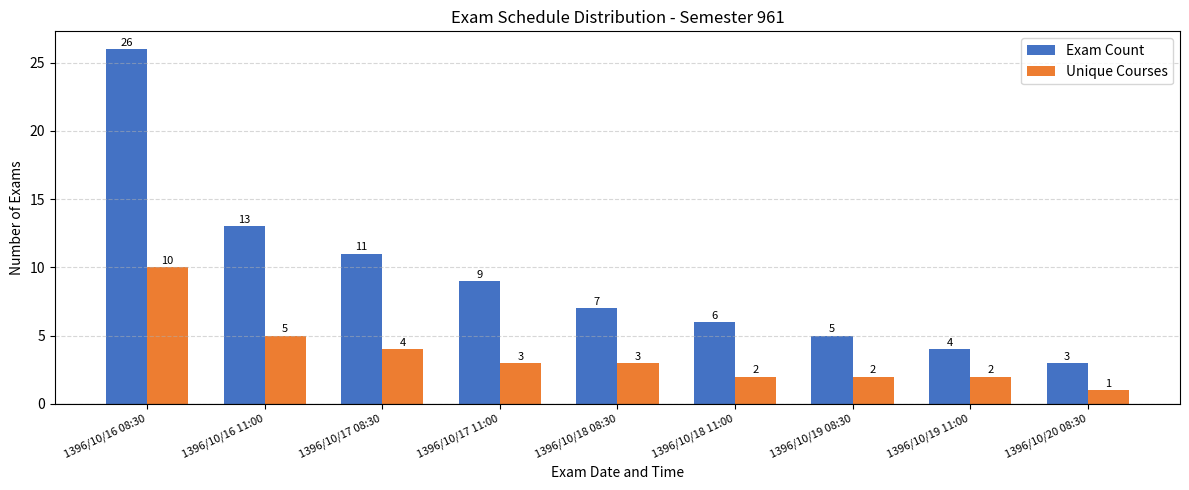

What is the label of the 3rd bar from the right?

1396/10/19 08:30